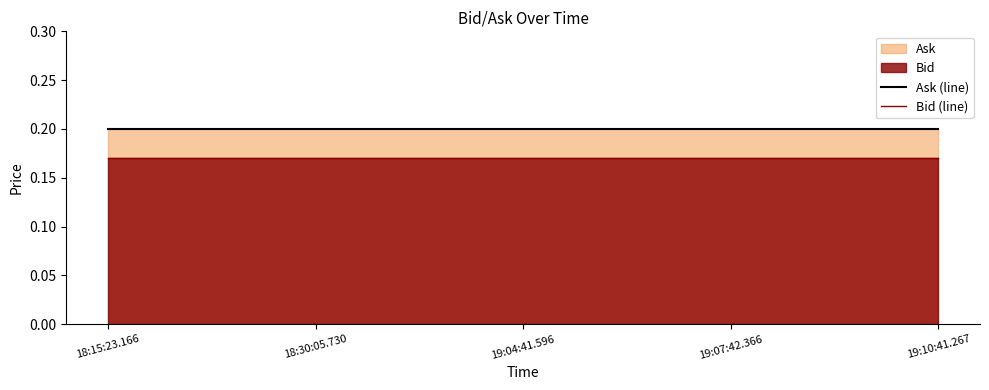

What is the smallest value displayed?

0.2